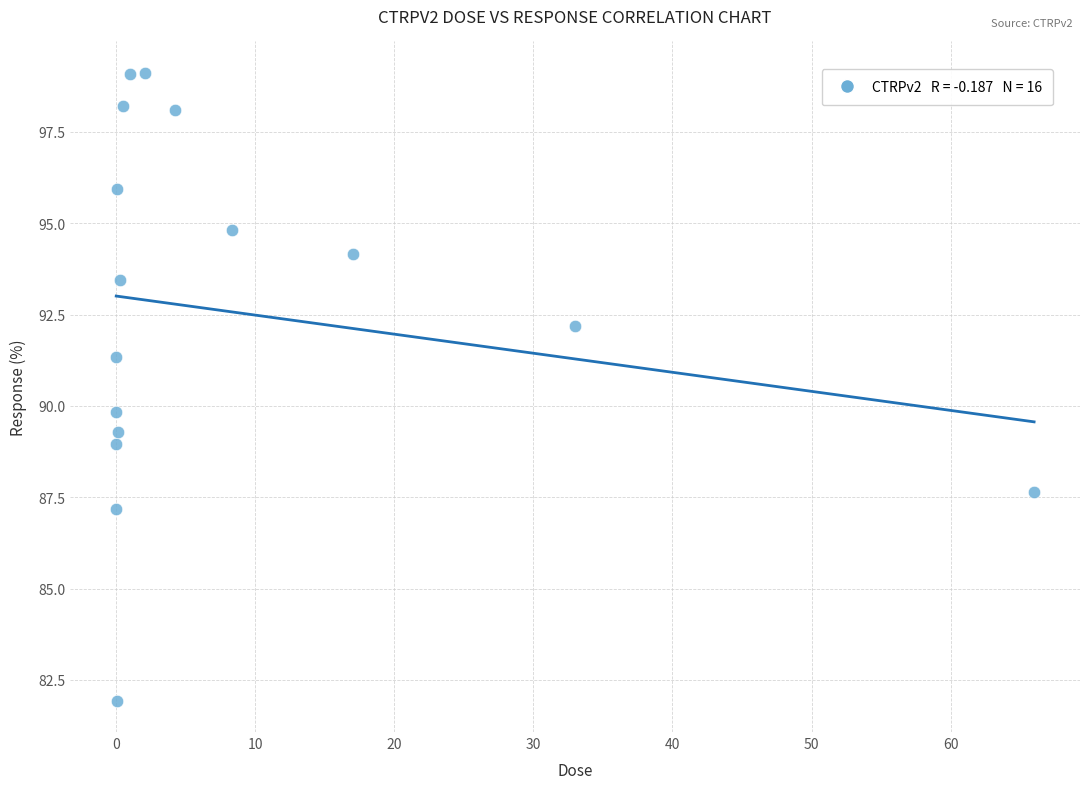

What is the range of Y values (max minus min)?

17.2